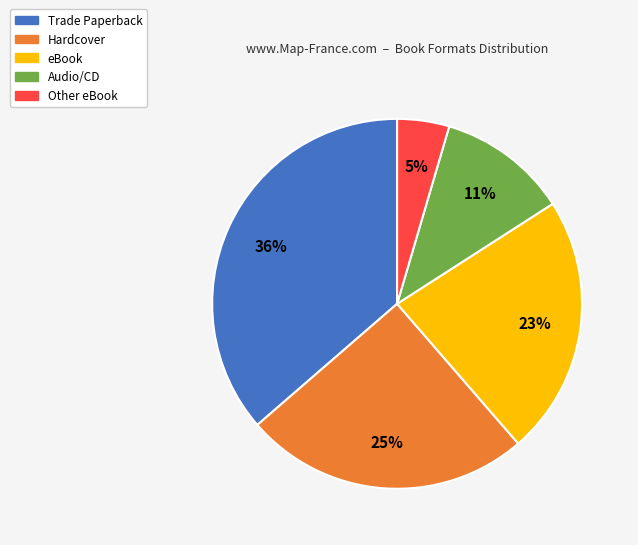

Between Other eBook and eBook, which is larger?

eBook